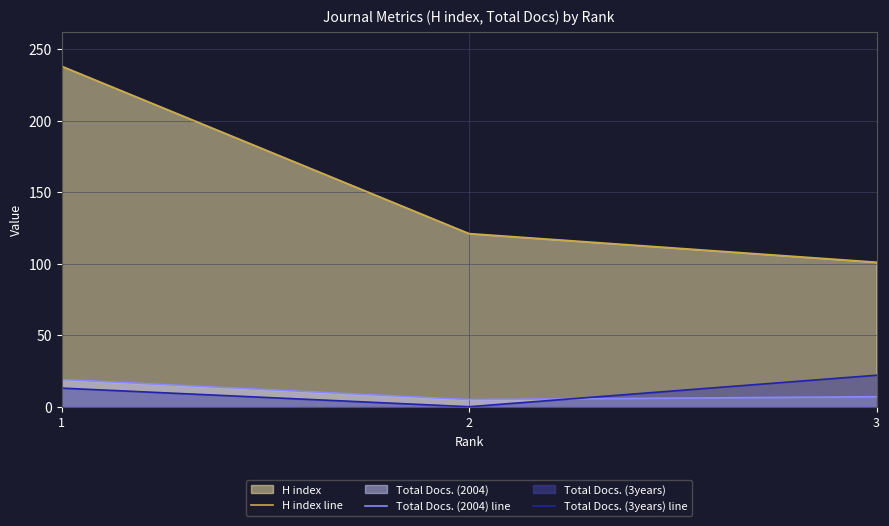

Where is Total Docs. (2004) line nearest to the value 12?

3